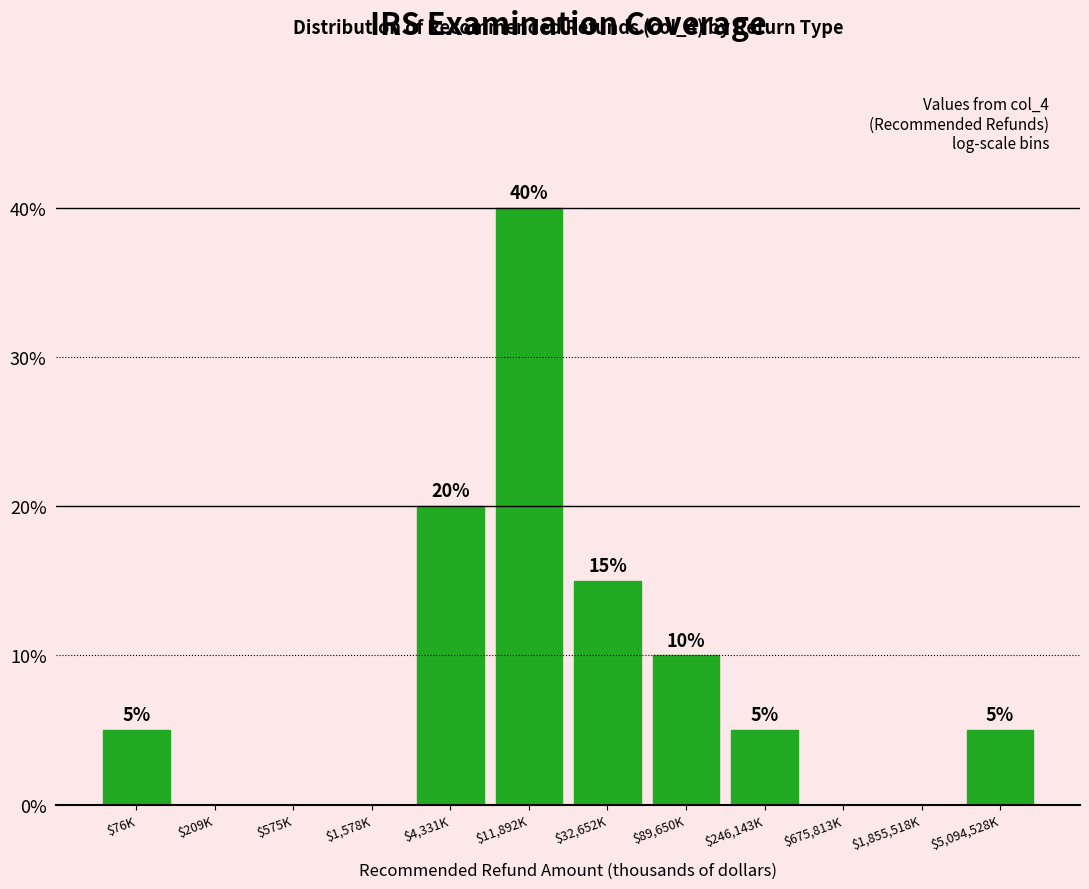

Is it true that the value at $5,094,528K is 5?

True